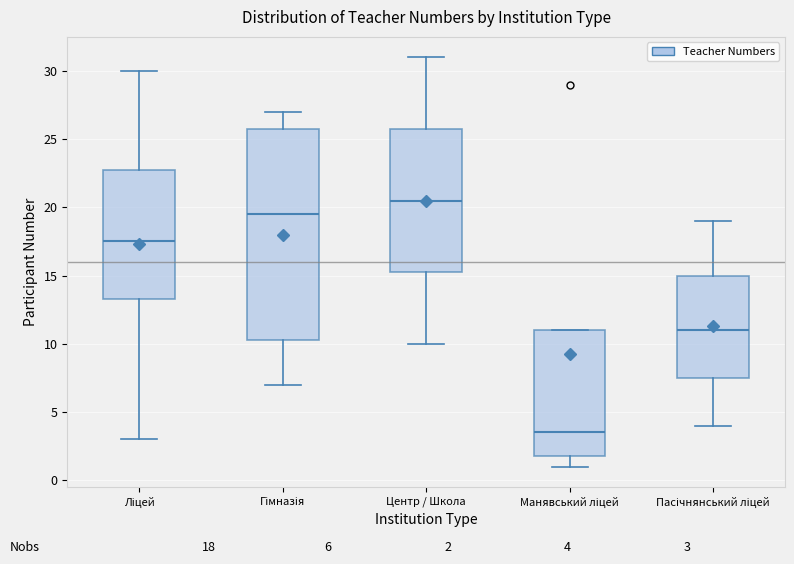

Which box has the highest median line?

Центр / Школа